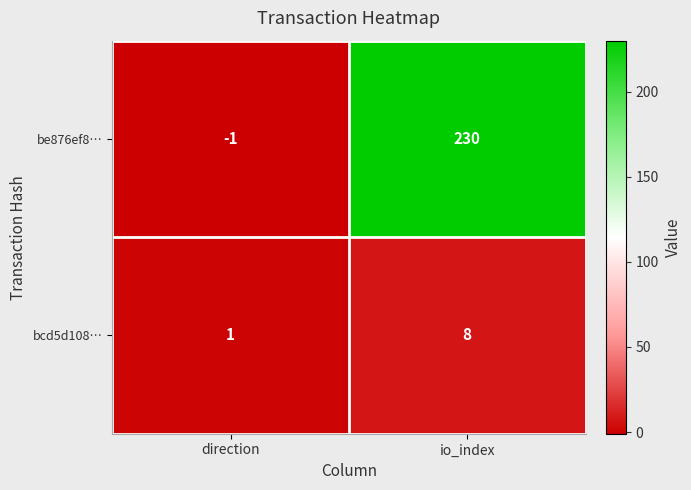

Read the bcd5d108… value at io_index.

8